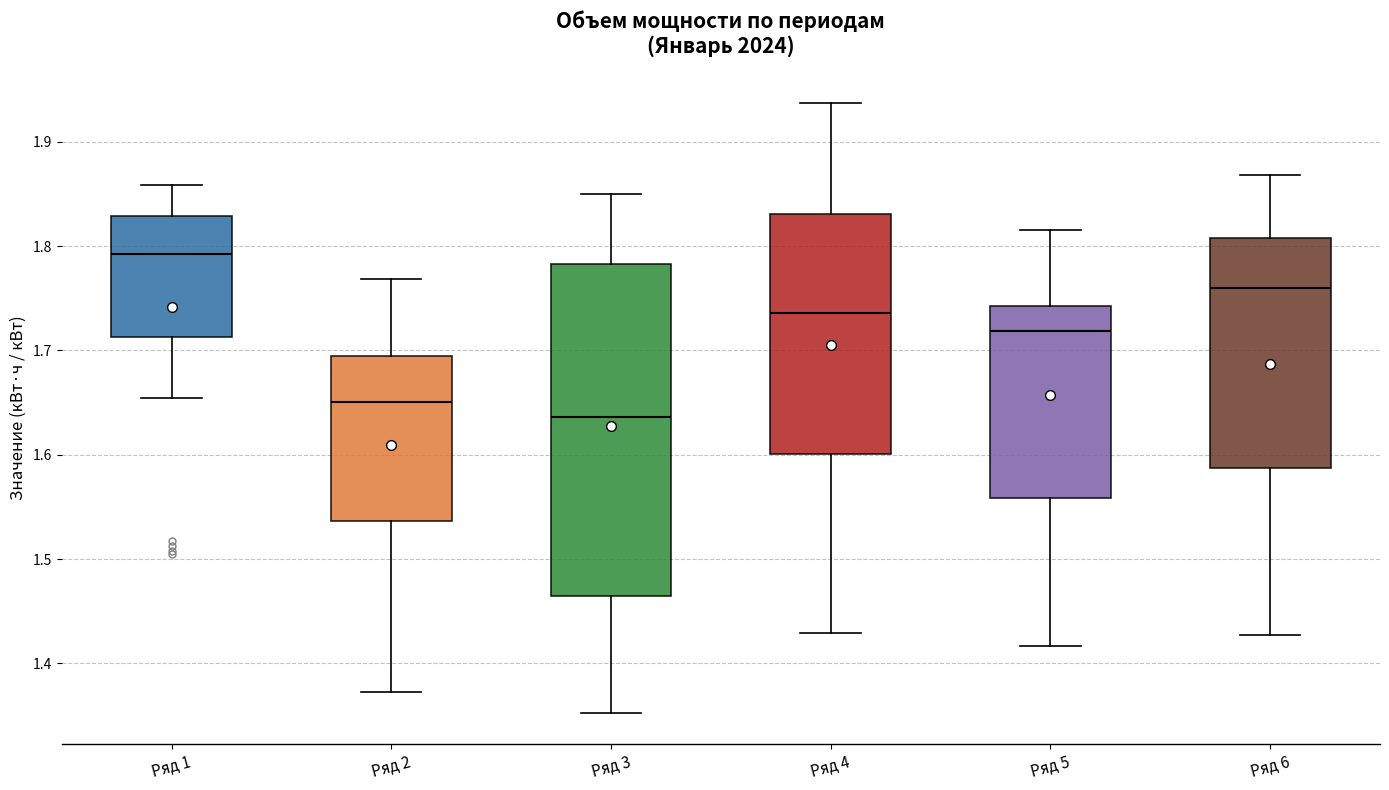

Reading left to right, transcribe this box plot: for each box, give where its median line is, the range the box spans, and where its two whiskers end, as read against the y-axis. The values are not printed on the chart, so give them approximately, as read against the axis.

Ряд 1: median 1.79, box 1.71 to 1.83, whiskers 1.65 to 1.86
Ряд 2: median 1.65, box 1.54 to 1.69, whiskers 1.37 to 1.77
Ряд 3: median 1.64, box 1.46 to 1.78, whiskers 1.35 to 1.85
Ряд 4: median 1.74, box 1.60 to 1.83, whiskers 1.43 to 1.94
Ряд 5: median 1.72, box 1.56 to 1.74, whiskers 1.42 to 1.81
Ряд 6: median 1.76, box 1.59 to 1.81, whiskers 1.43 to 1.87